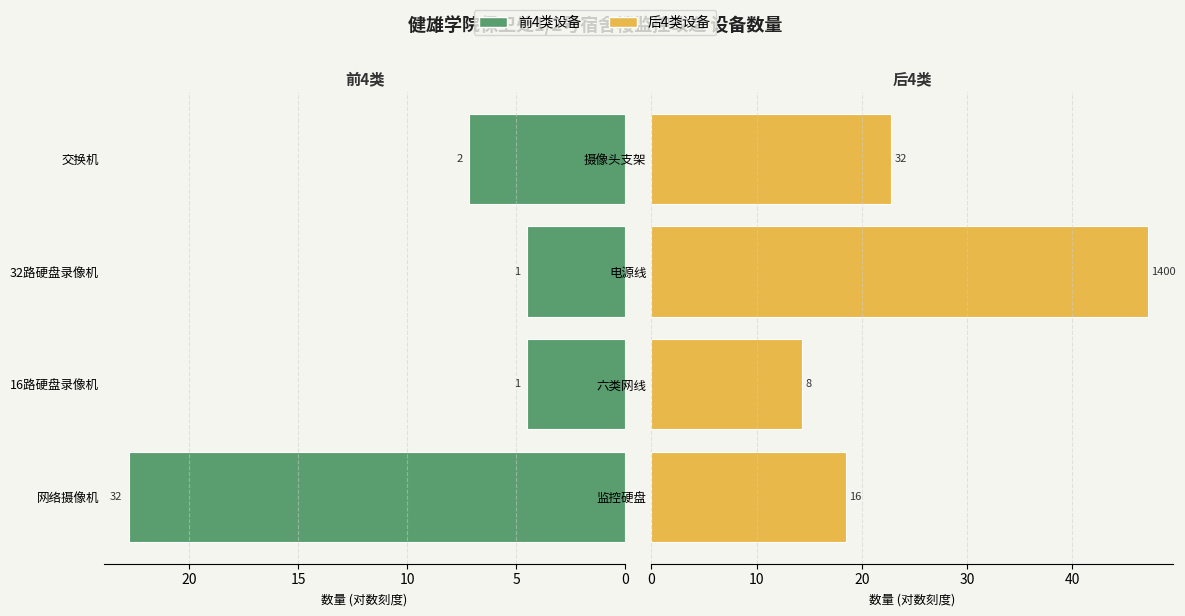

Between 5 and 15, which series saw the biggest shift?

后4类设备